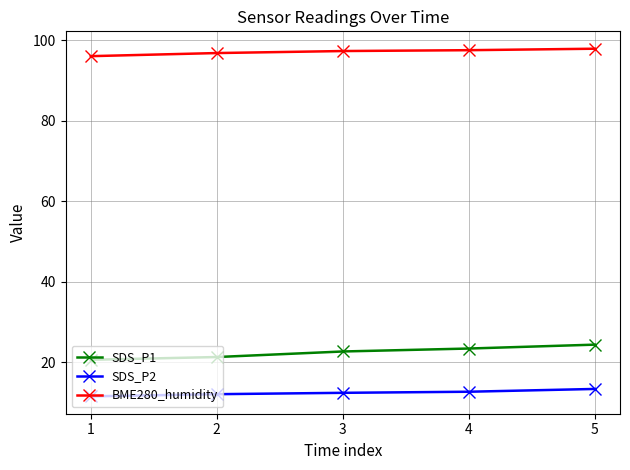

What is the greatest value displayed?

98.0